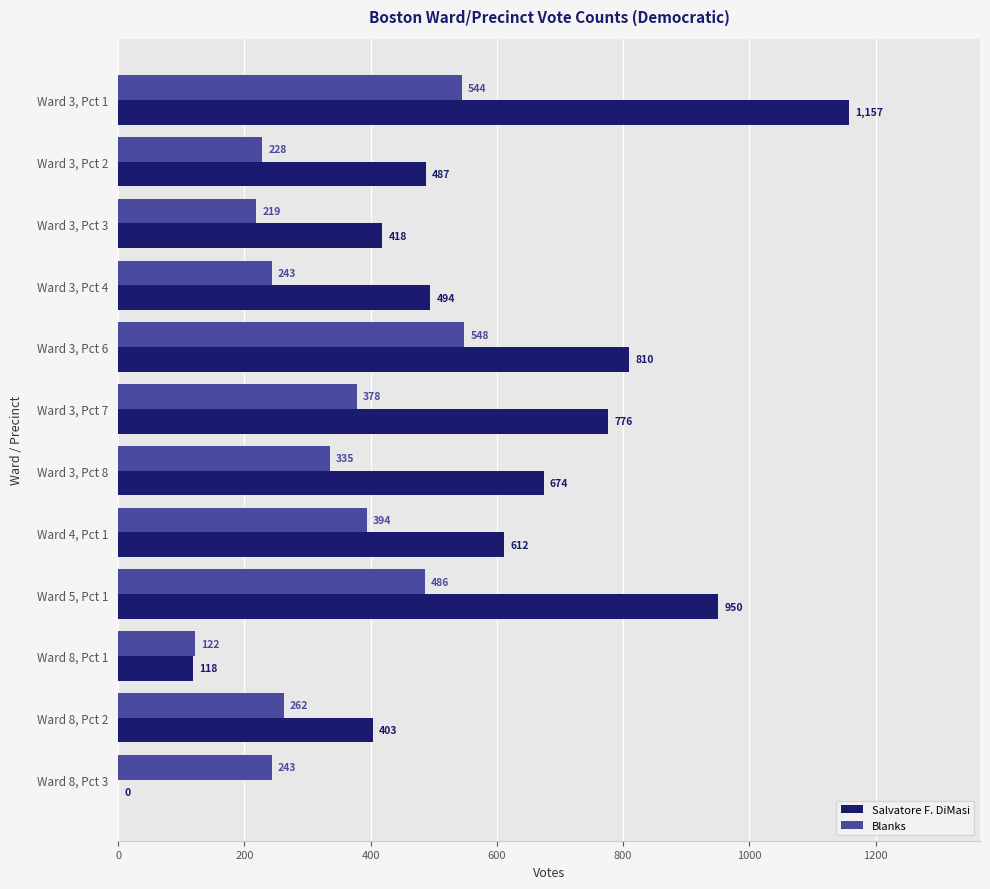

At which category is the sum across all series the highest?

Ward 3, Pct 1